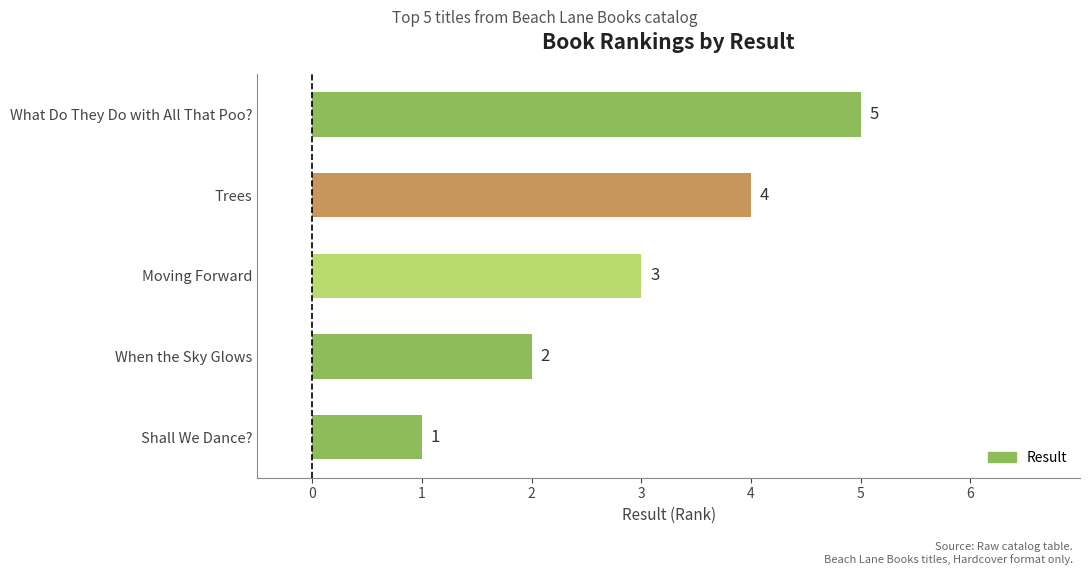

What is the difference between the maximum and minimum values?

4